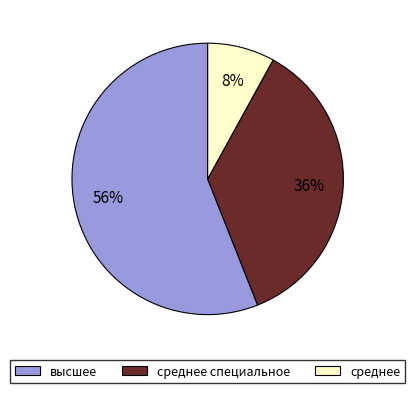

Count the number of slices in the pie.

3